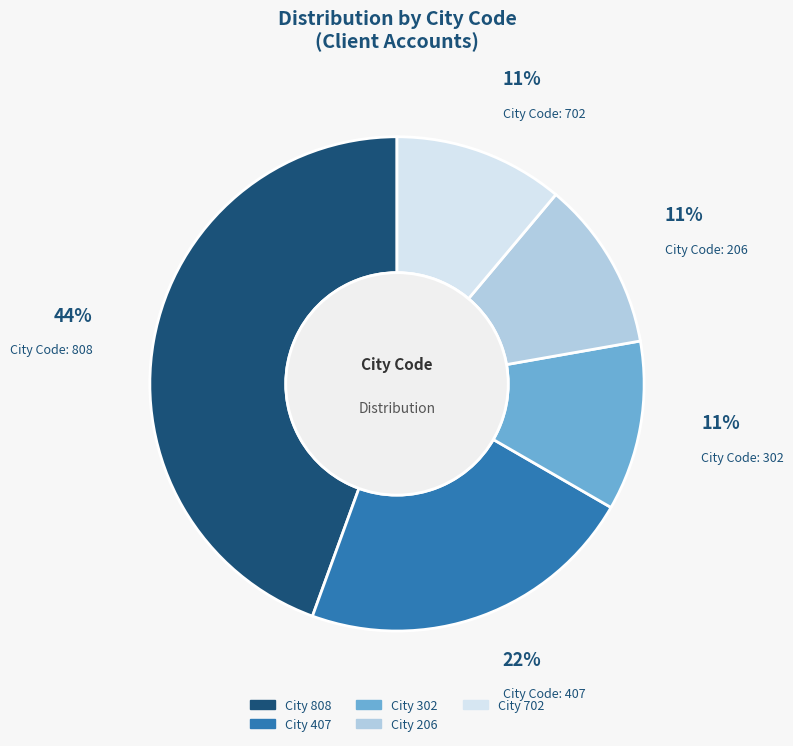

To the nearest percent, what portion does City 808 represent?

44%